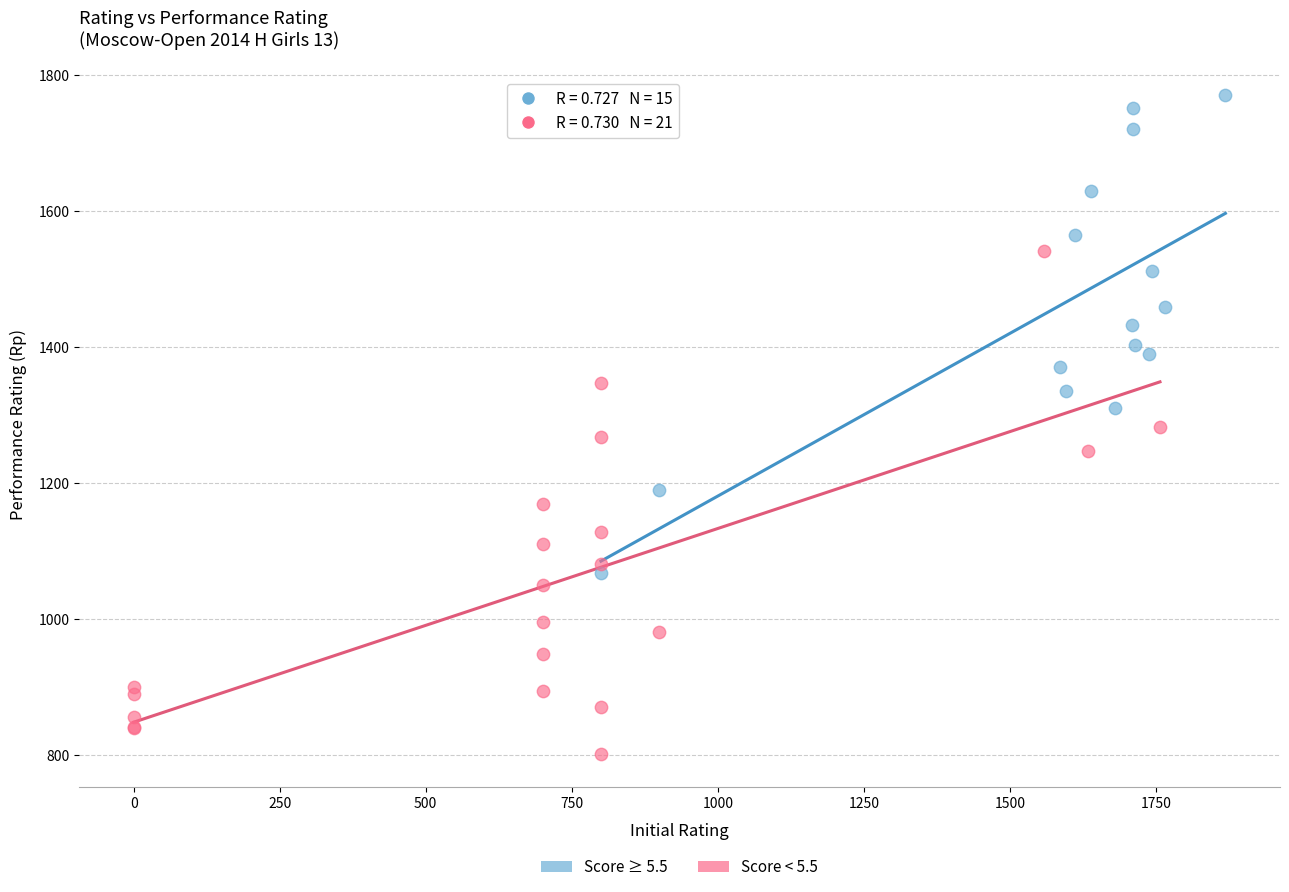

Which series reaches the minimum Y coordinate?

Score < 5.5